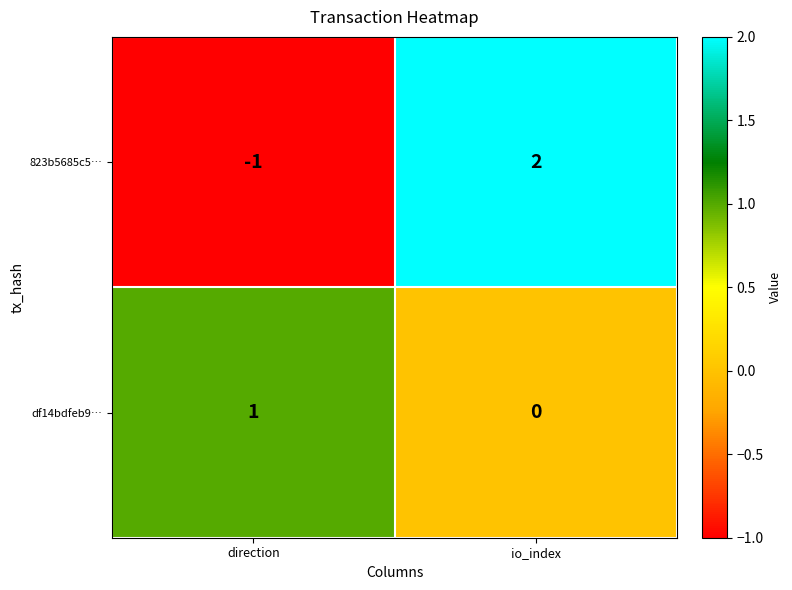

Reading left to right, list all the values displayed in this chart.

823b5685c5…: -1	2
df14bdfeb9…: 1	0